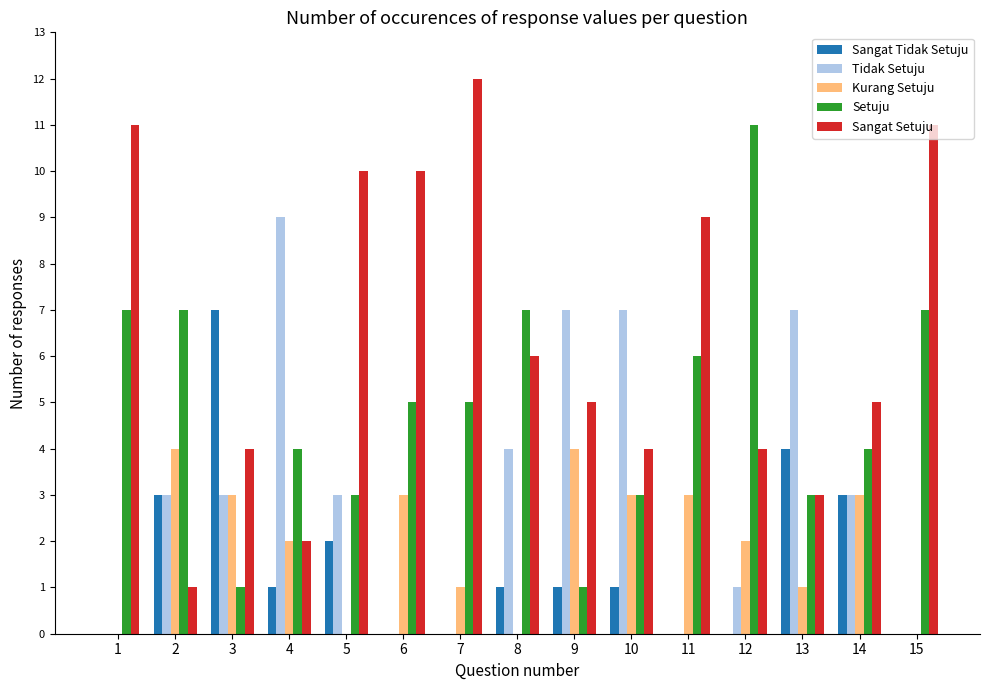

Which series has the largest total across all categories?

Sangat Setuju